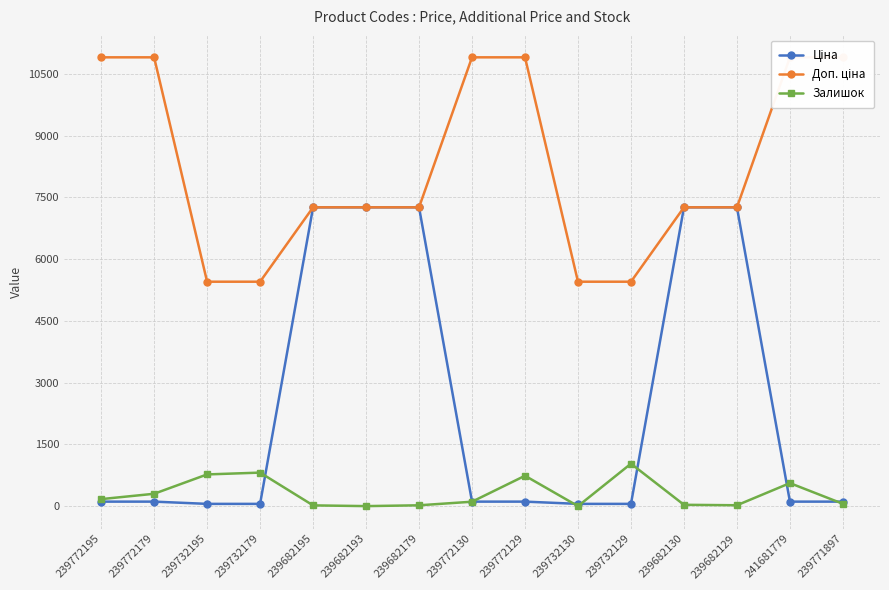

At which label does Ціна first exceed 109?

239772195